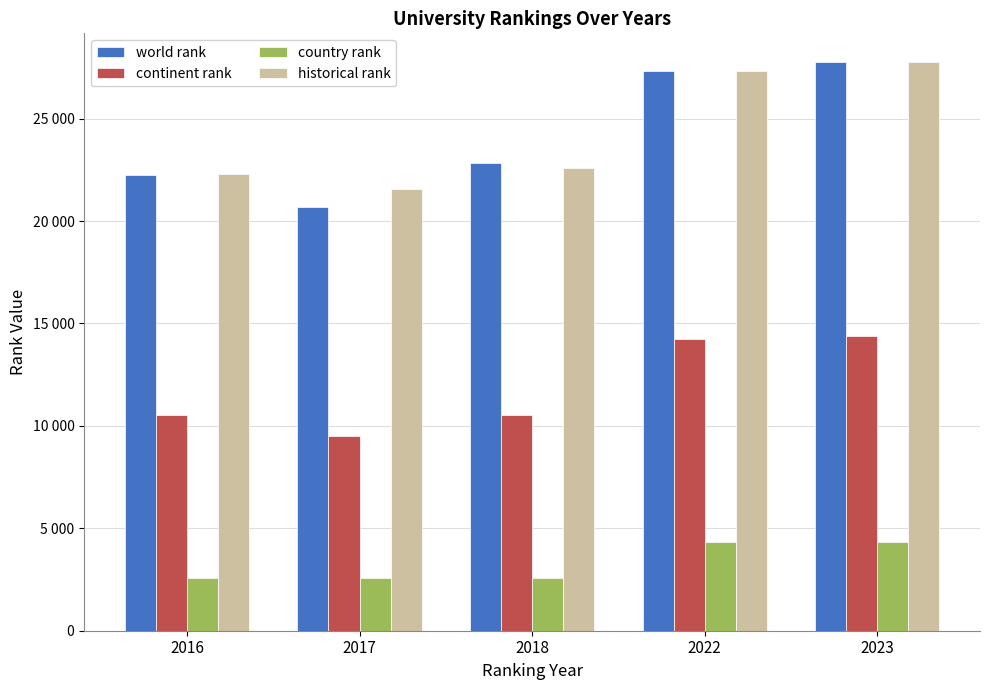

What are all the series names shown in the legend?

world rank, continent rank, country rank, historical rank